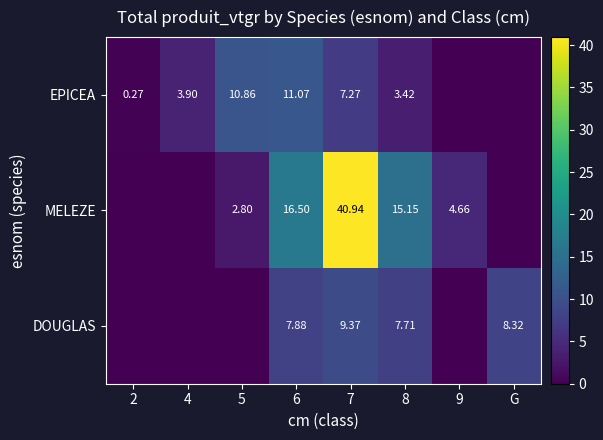

What is the difference between the highest and lowest values at 6?

8.6